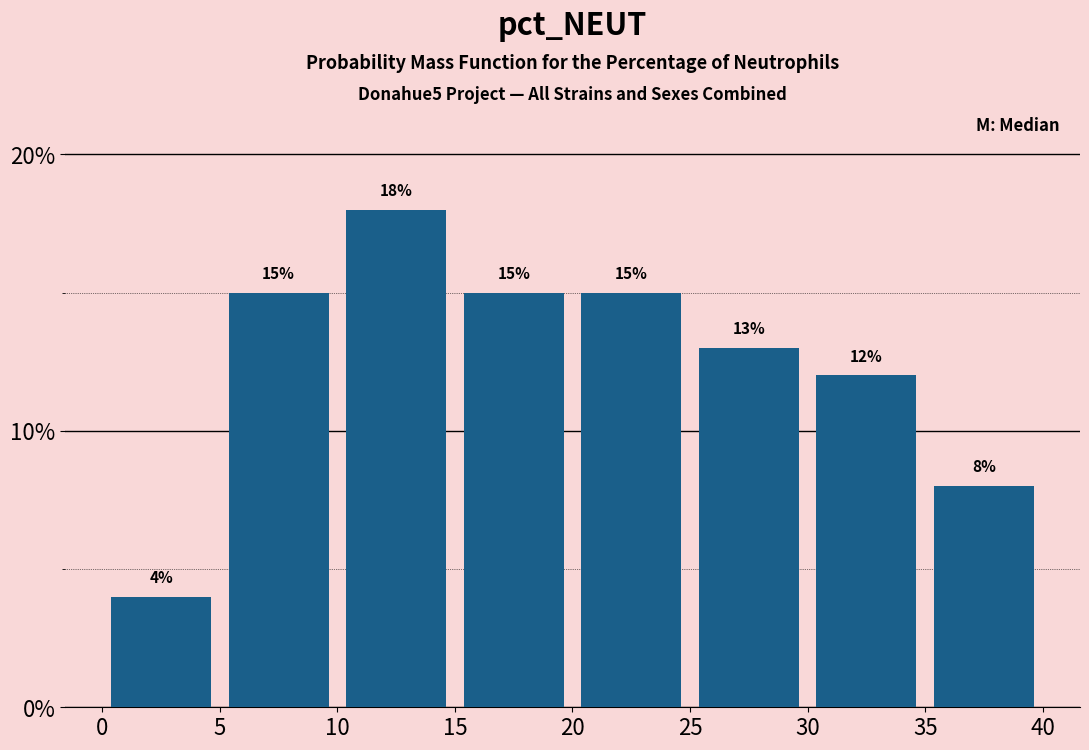

Reading left to right, list every bar in this chart as the range it spans on the x-axis followed by its height.

0 to 5: 4
5 to 10: 15
10 to 15: 18
15 to 20: 15
20 to 25: 15
25 to 30: 13
30 to 35: 12
35 to 40: 8